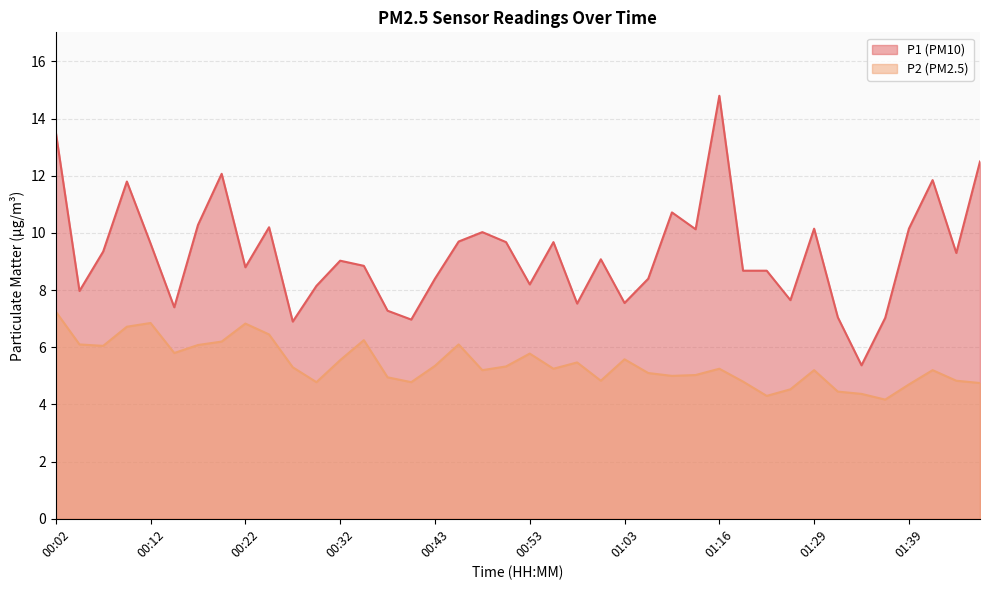

What are all the series names shown in the legend?

P1, P2